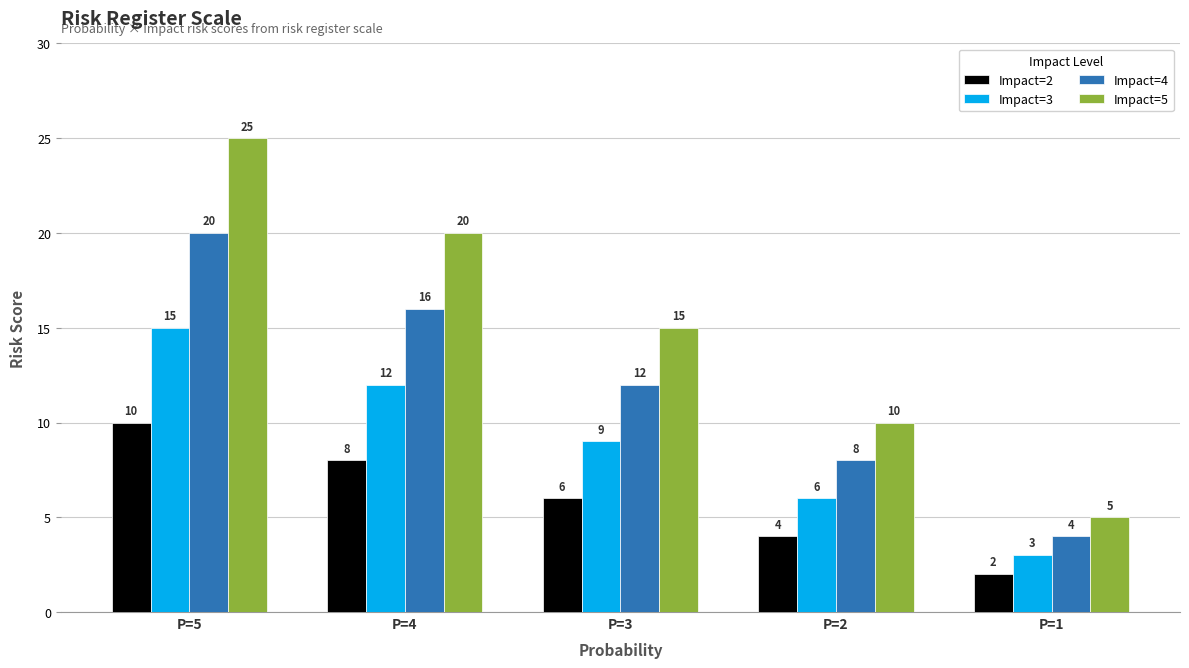

What is the spread (max minus min) of values at P=1?

3